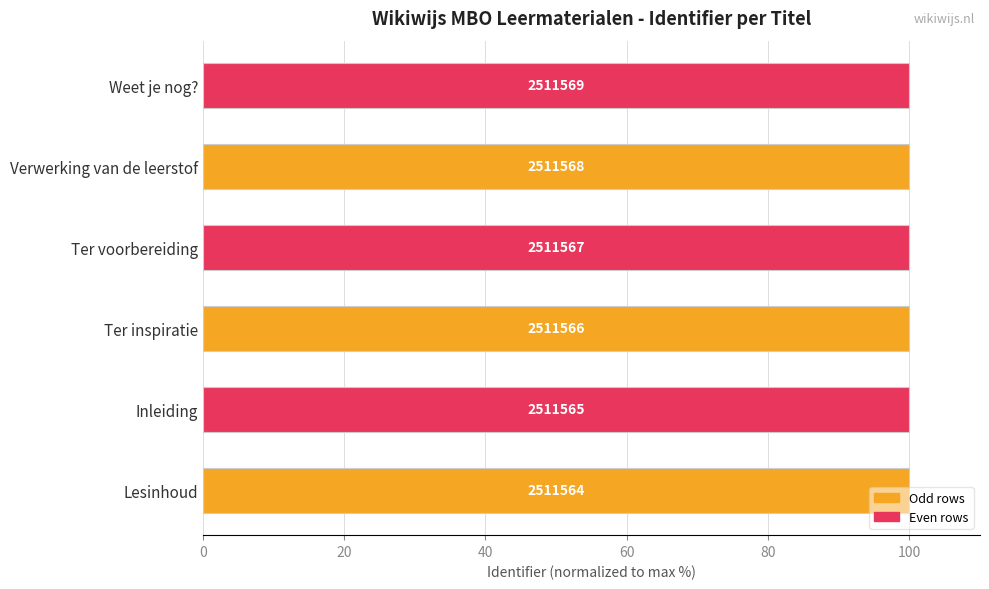

How many bars are there in total?

6